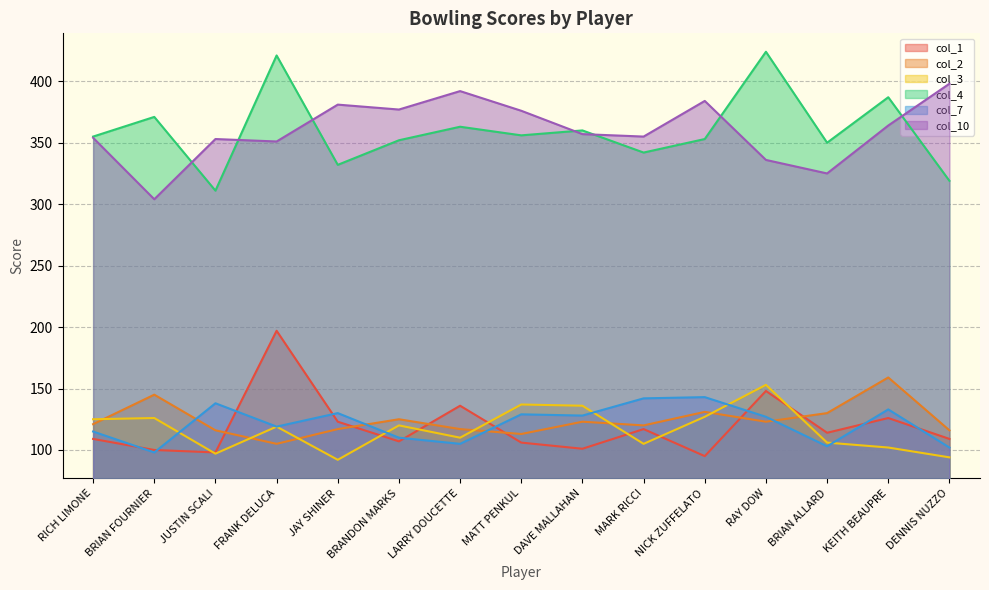

Is it true that col_4 equals 353 at NICK ZUFFELATO?

True